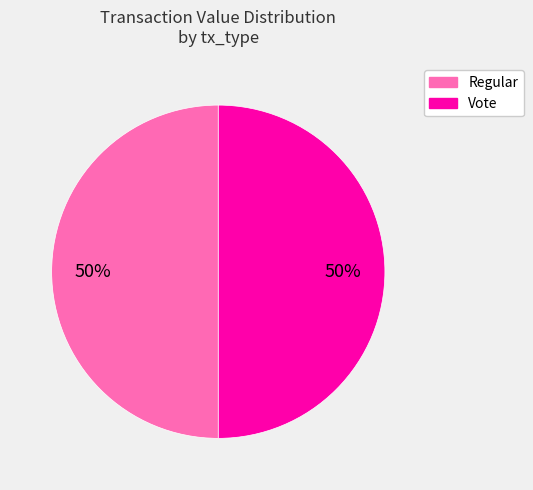

Combined, do Vote and Regular account for over 50%?

Yes